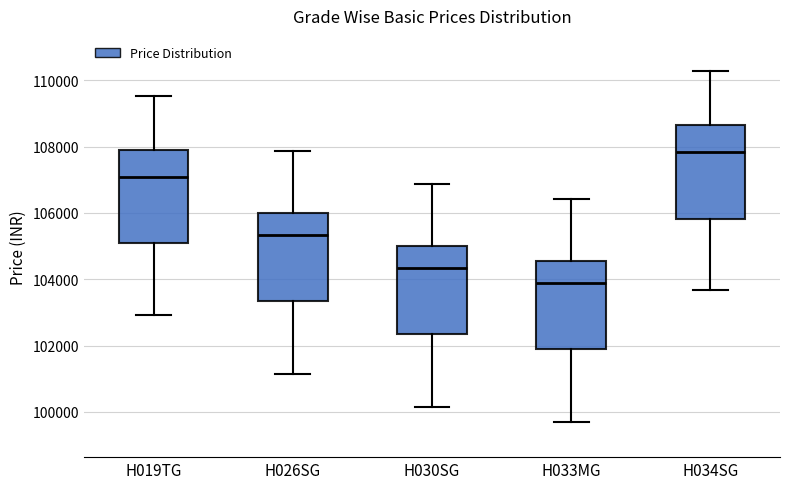

Where does the upper whisker of the box for H030SG end on the y-axis? The values are not printed on the chart, so give them approximately, as read against the axis.

106800